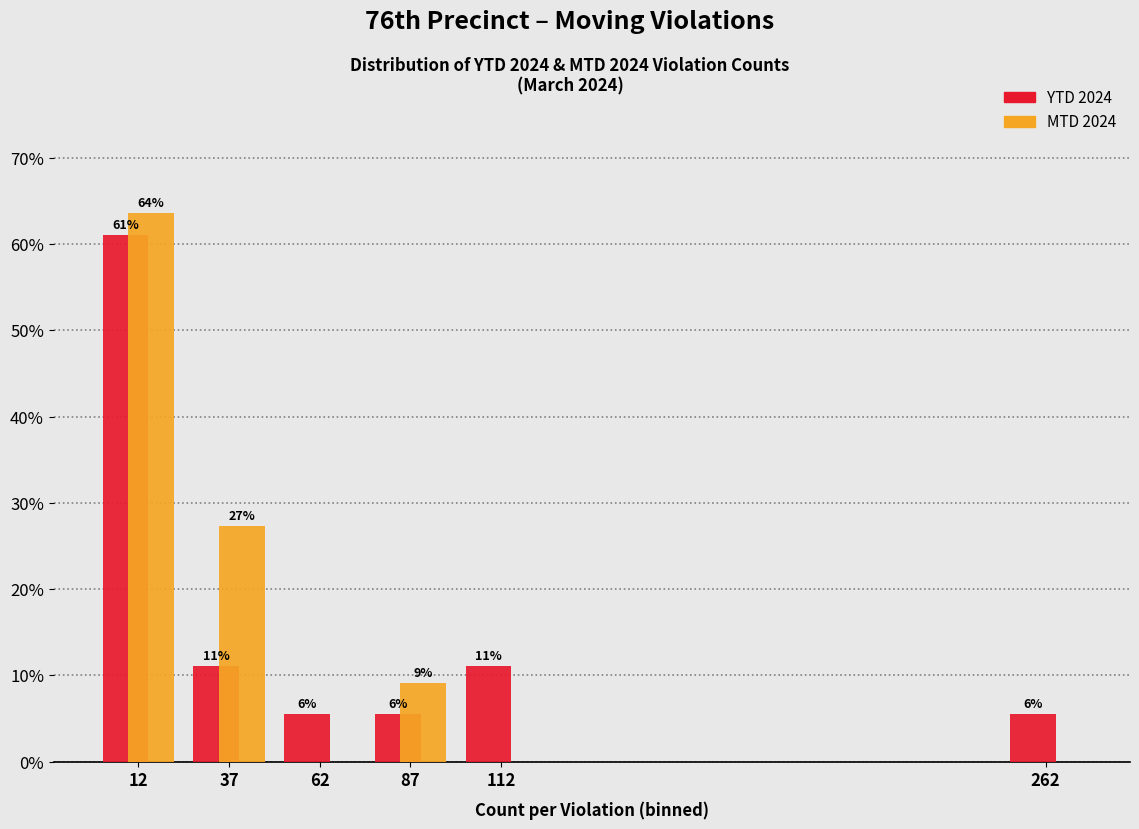

In the MTD 2024 series, which range on the x-axis has the tallest bar?

0 to 25